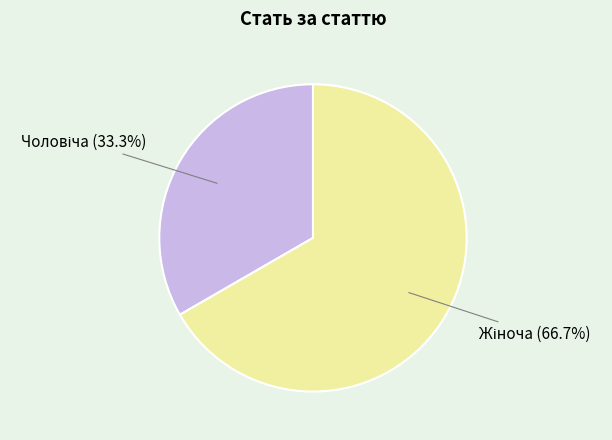

Does any single category account for the majority?

Yes